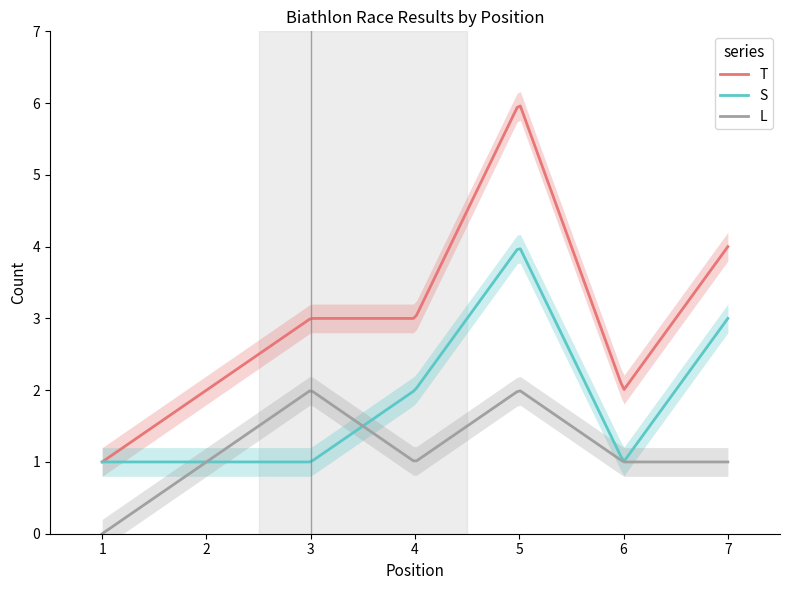

What is the maximum value for L?

2.0